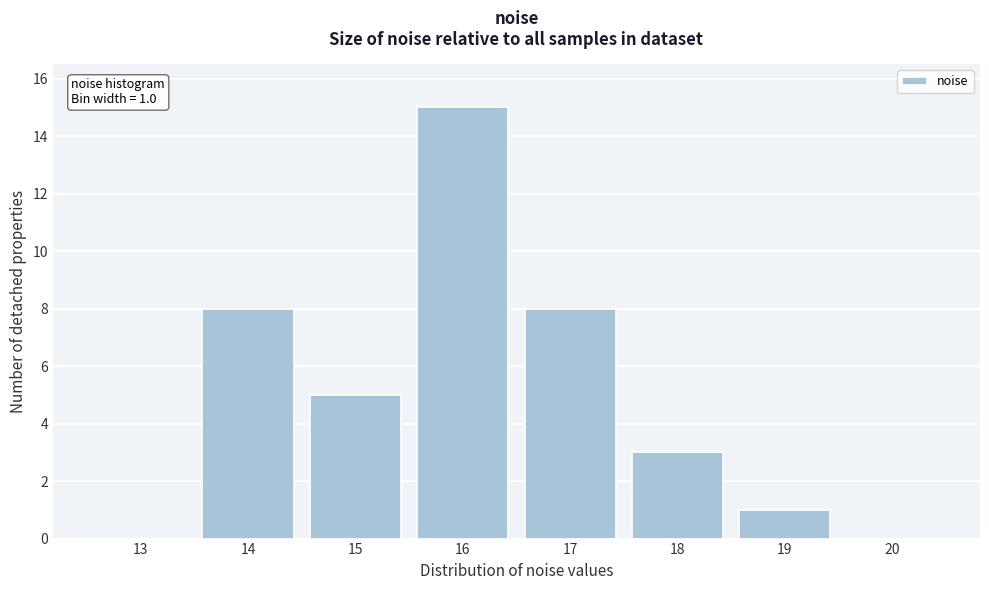

Reading right to left, extract all data points from this chart.

20=0	19=1	18=3	17=8	16=15	15=5	14=8	13=0